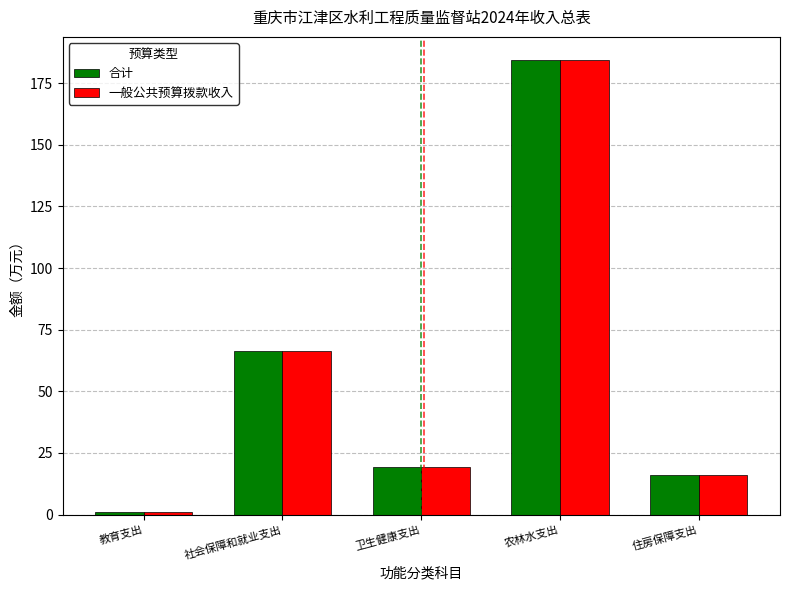

What is the greatest value displayed?

184.5